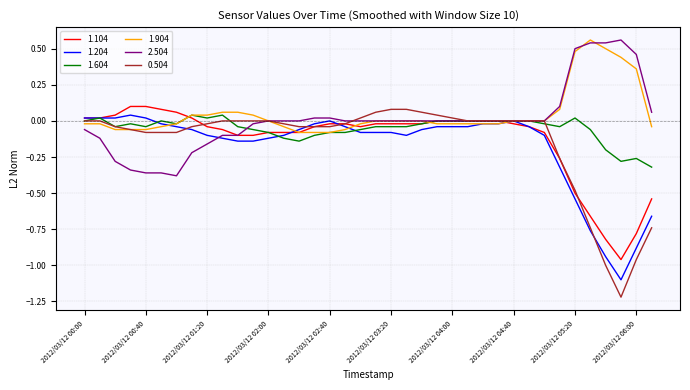

Which series has the largest range (max minus min)?

0.504